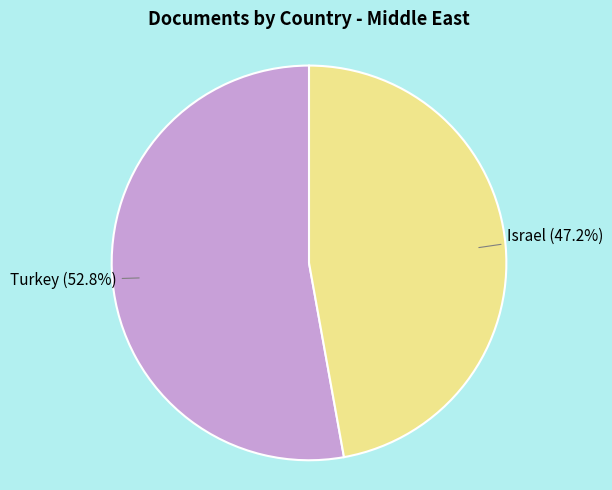

Is there a majority slice in this chart?

Yes